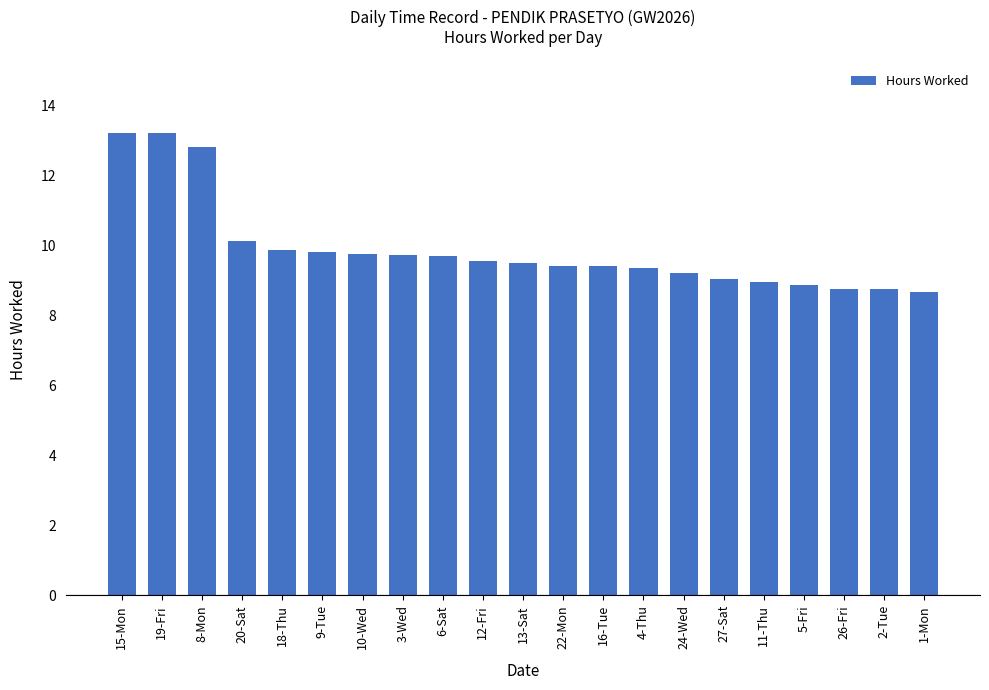

Are the bars grouped side by side (vs. stacked)?

No